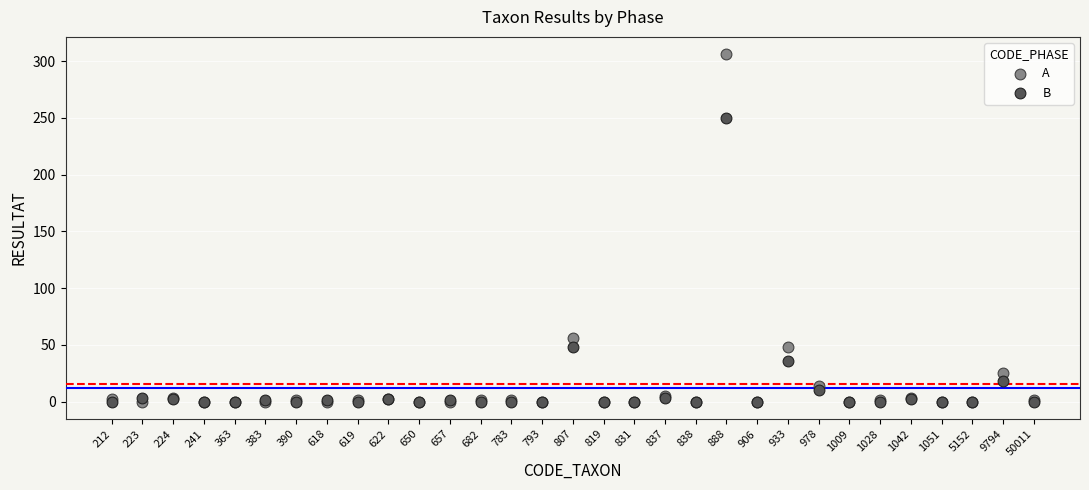

Which series reaches the maximum Y coordinate?

A